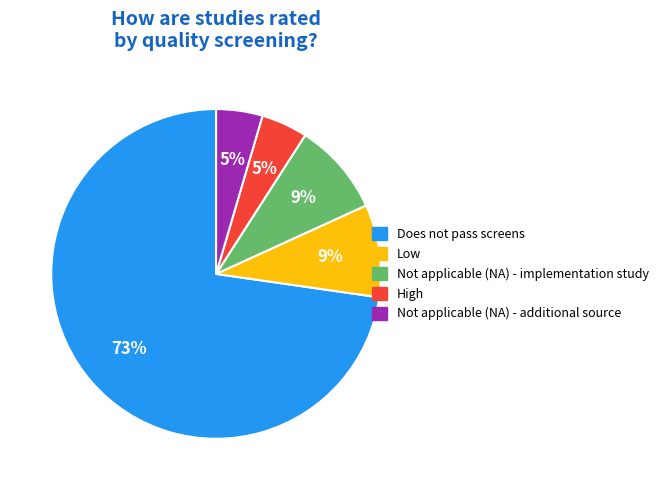

How many segments does this pie chart have?

5